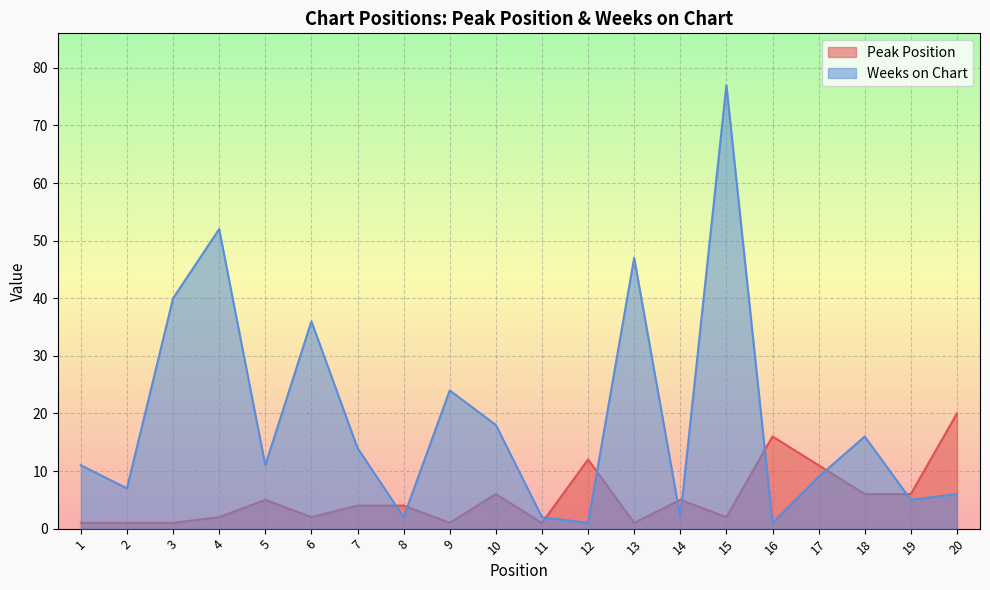

The Peak Position series shows 2 at 5. True or false?

False